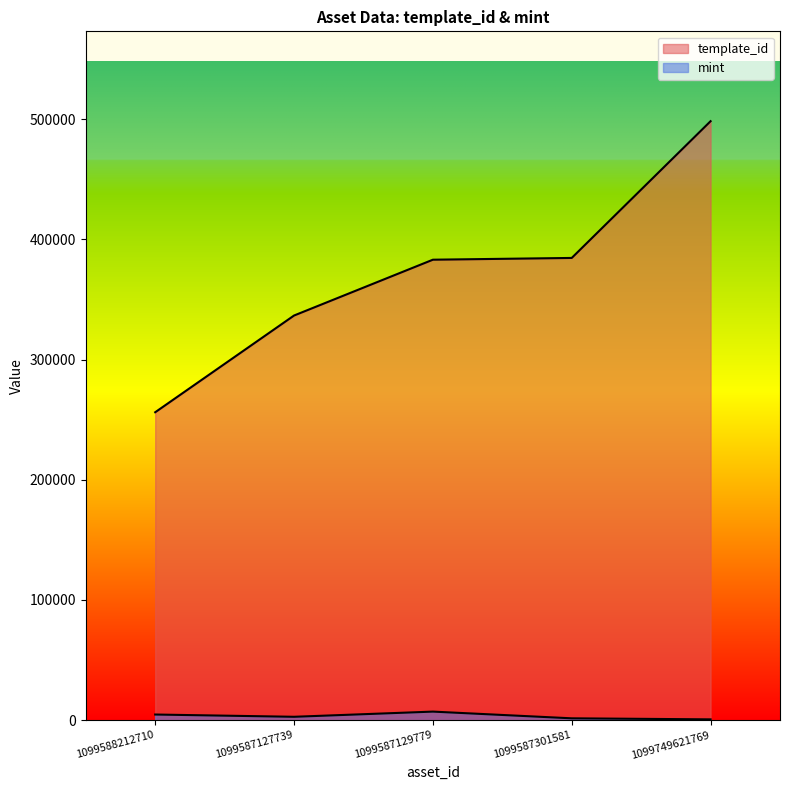

The value of template_id at 1099587127739 is 567474. True or false?

False